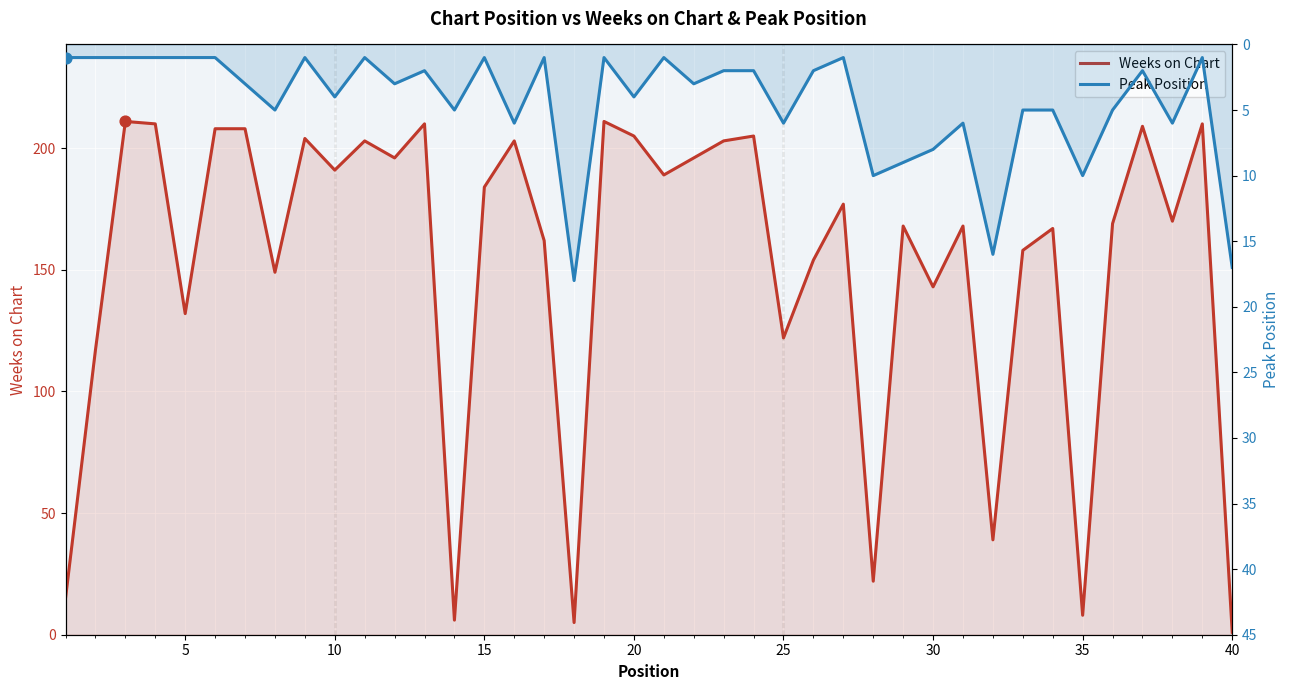

Is the value of Weeks on Chart at 0 greater than the value of Peak Position at 35?

Yes